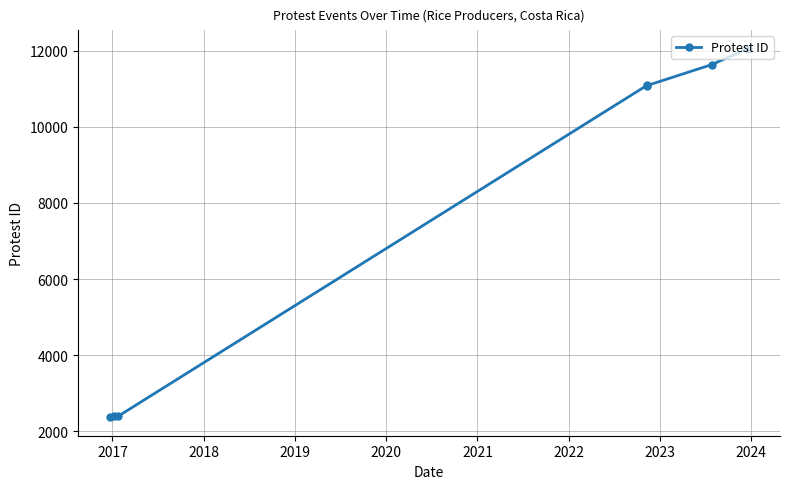

What is the value of the 3rd point from the left?

2392